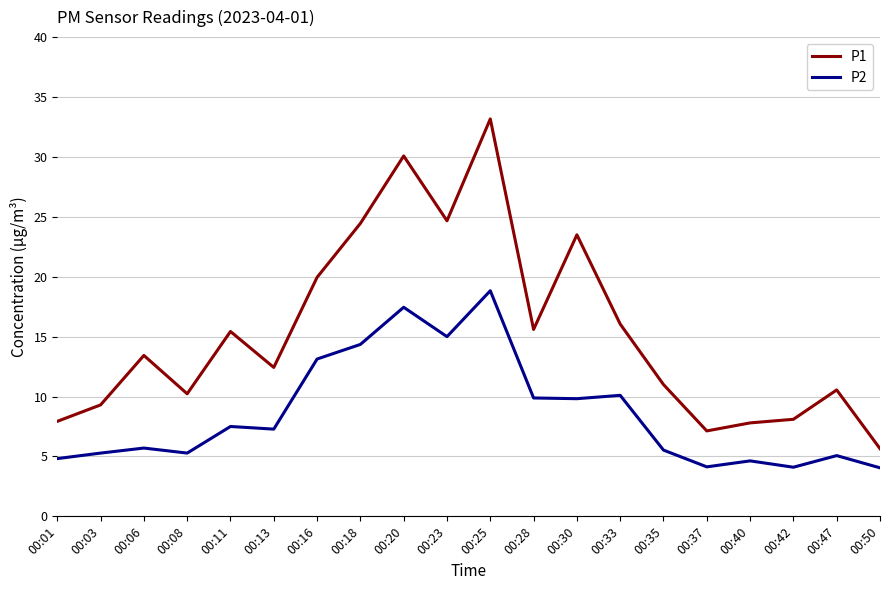

At which category does P1 reach its first local peak?

00:06